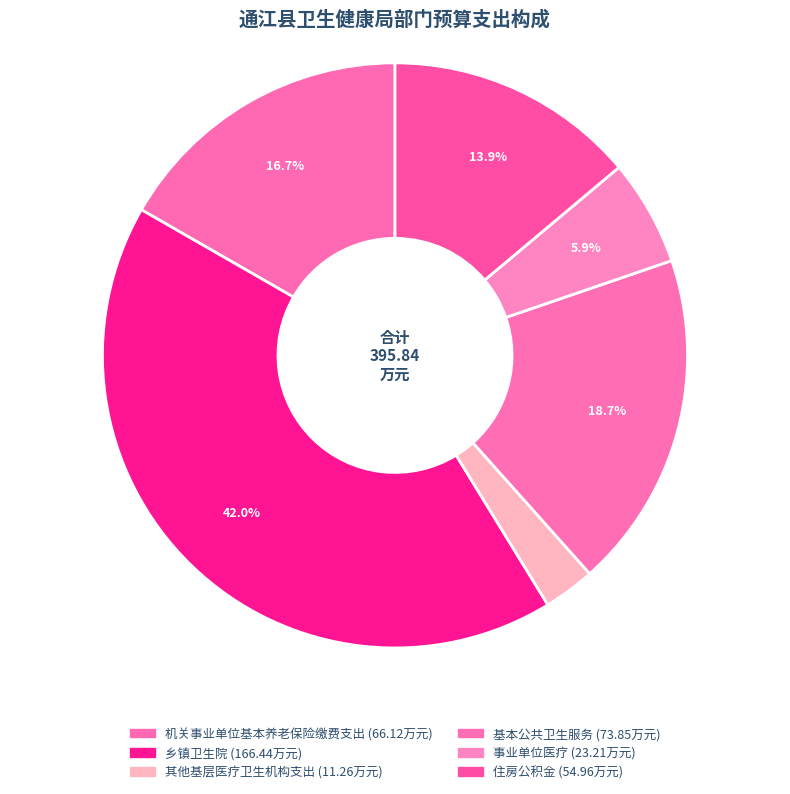

What percentage is the 乡镇卫生院 slice, to the nearest percent?

42%